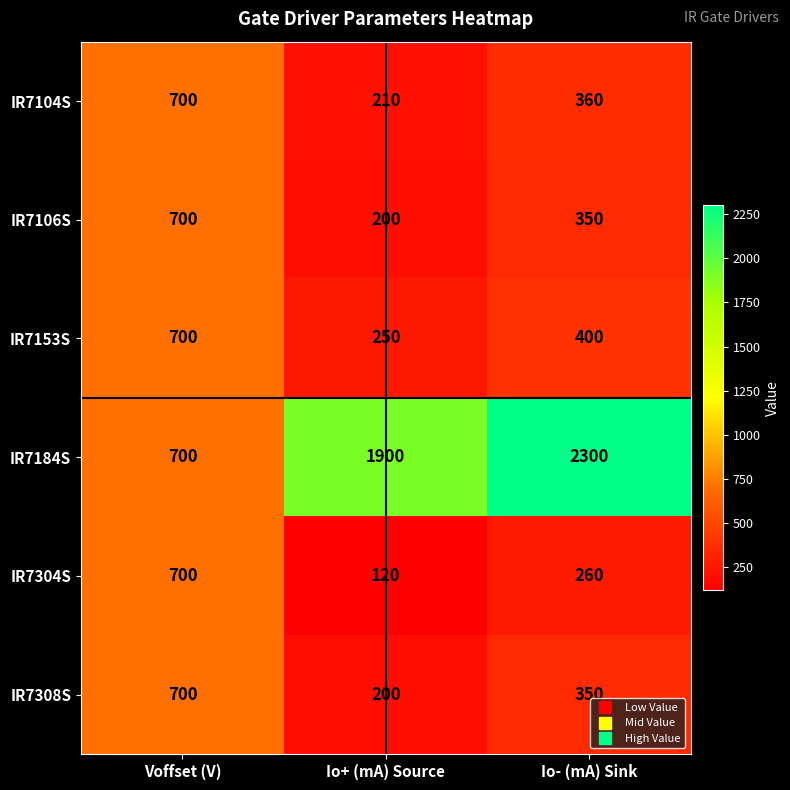

The IR7184S series shows 700 at Voffset (V). True or false?

True